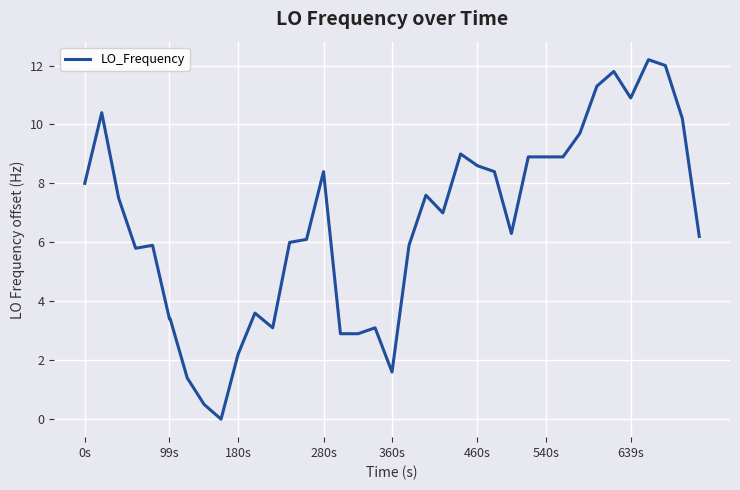

What is the maximum value shown in the chart?

12.2